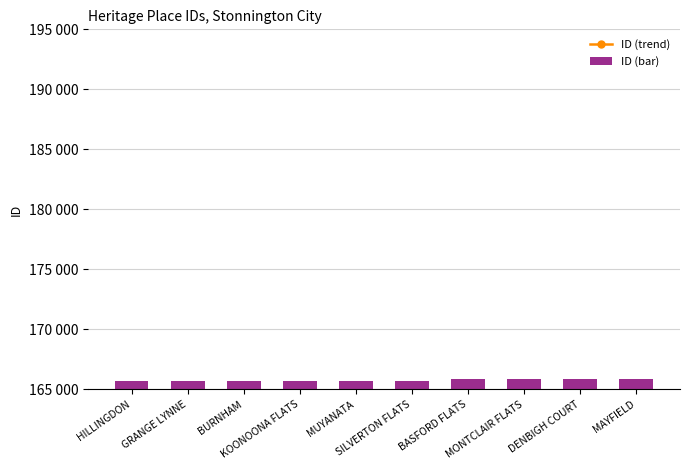

At which category is the sum across all series the highest?

MAYFIELD